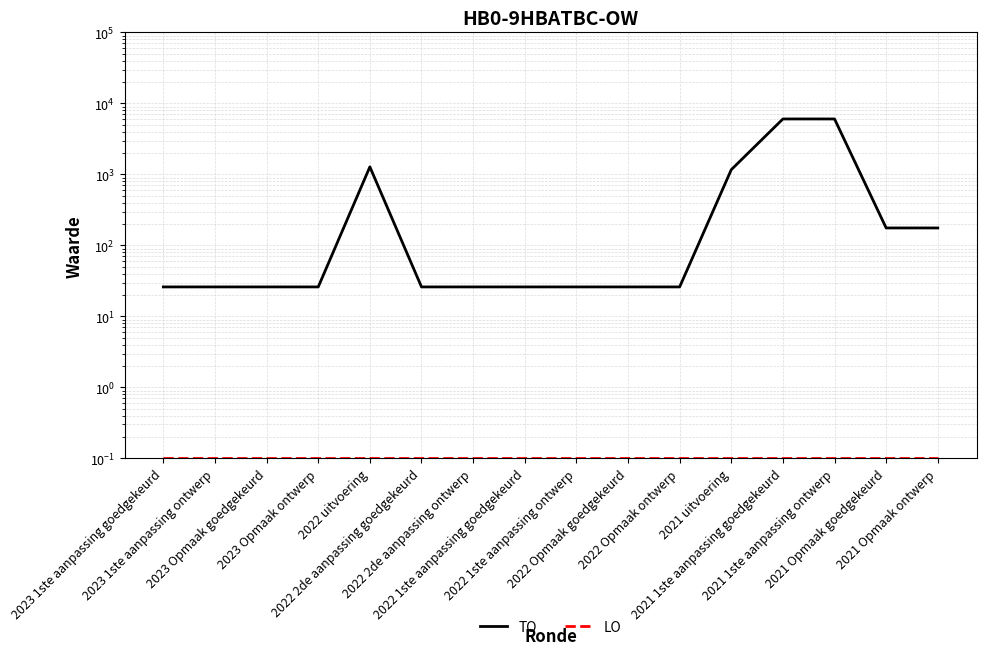

True or false: LO and TO cross at least once.

False